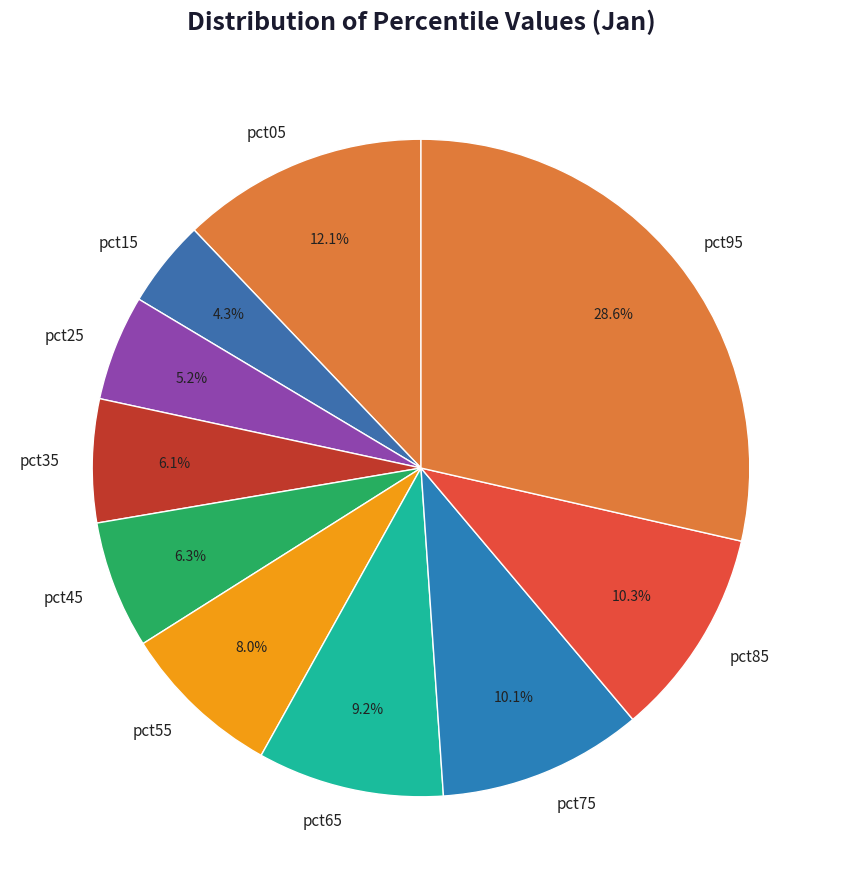

What is the smallest slice in the pie chart?

pct15